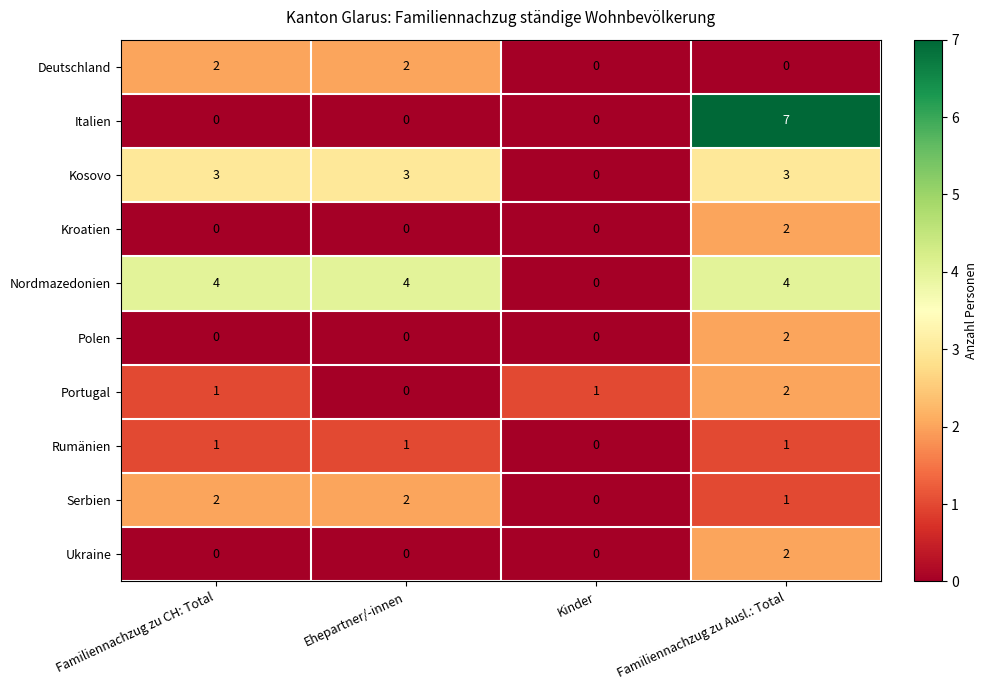

How many data points does each series have?

4